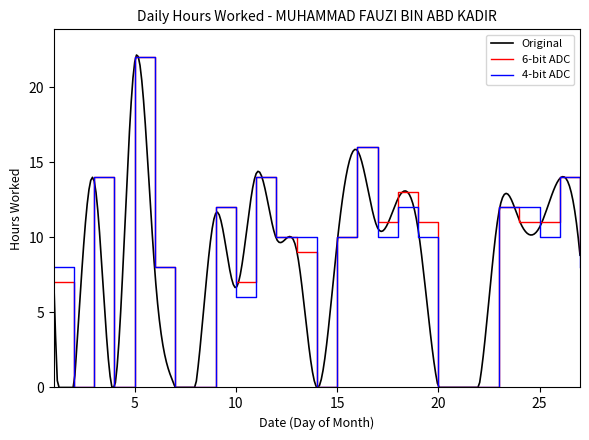

Does the chart have visible grid lines?

No